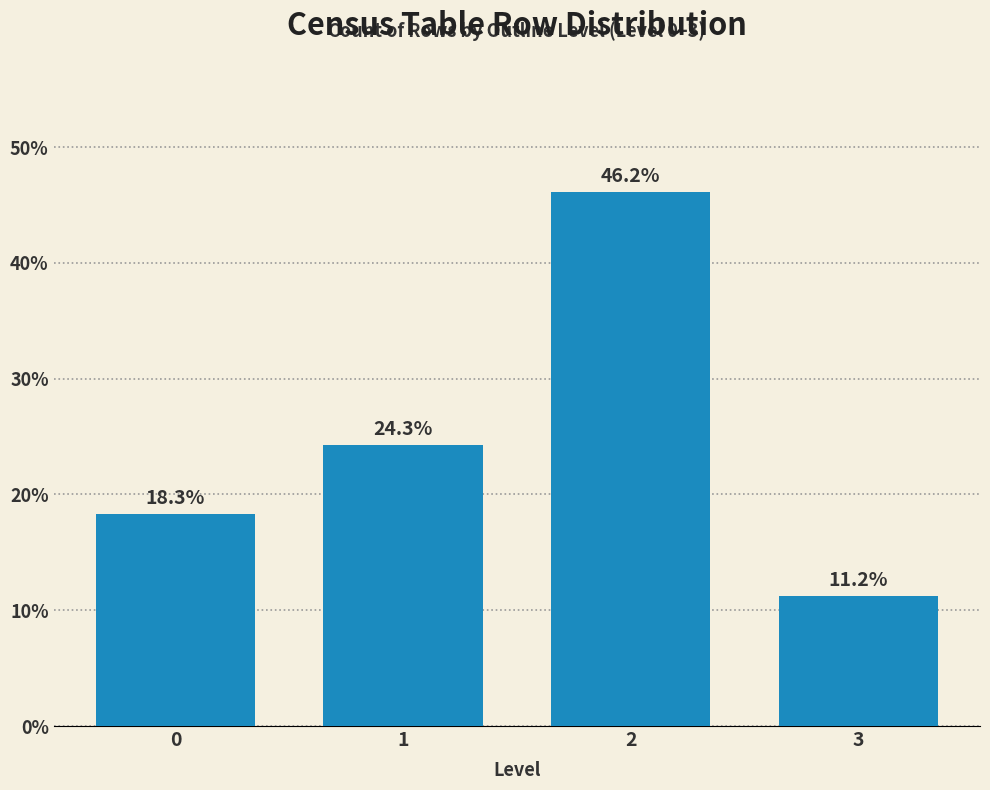

Reading left to right, transcribe all the data shown in this chart.

0=18.3	1=24.3	2=46.2	3=11.2